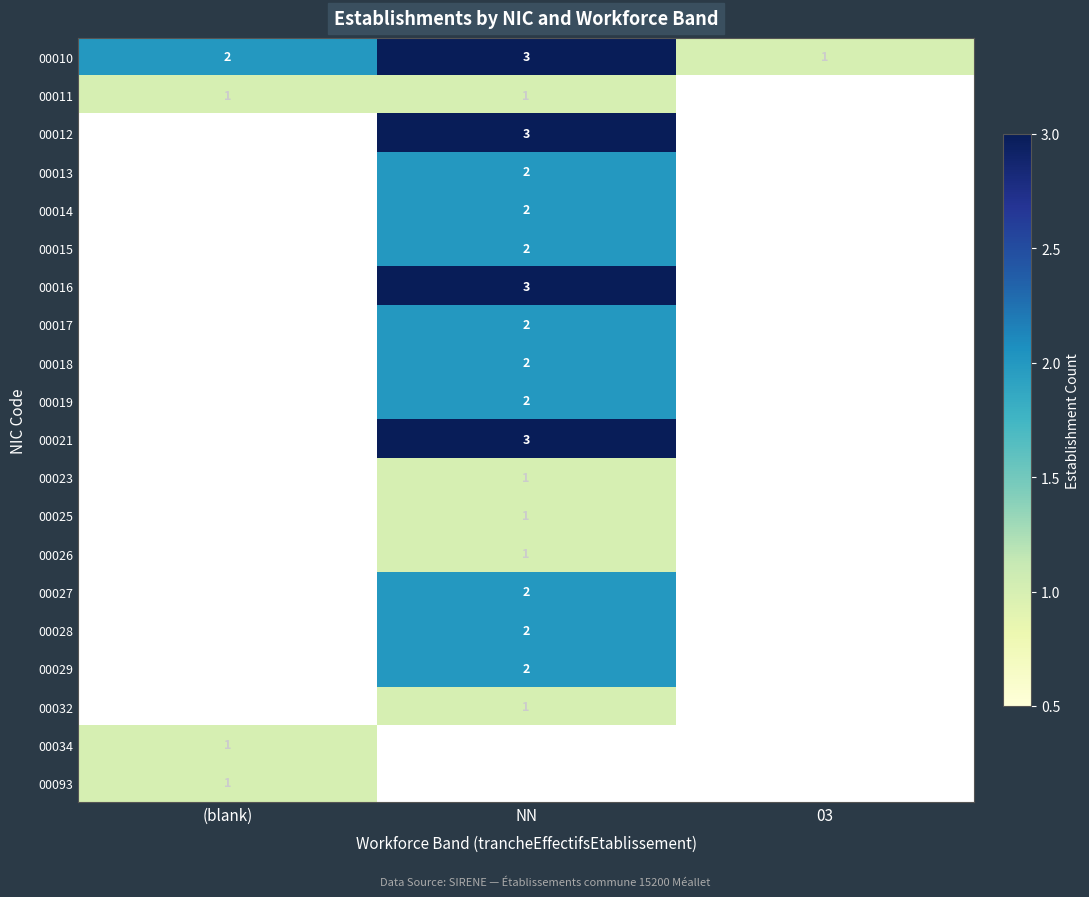

True or false: 00010 has a value of 2 at (blank).

True